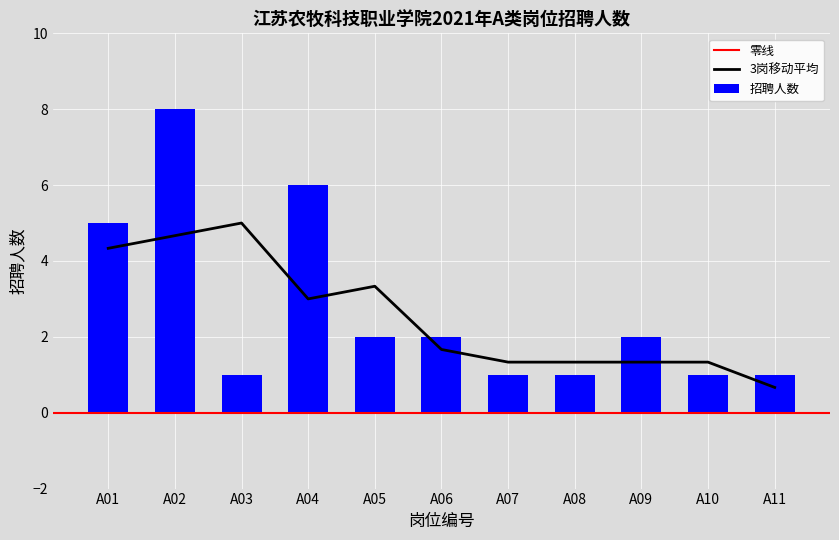

Read the value at A10.

1